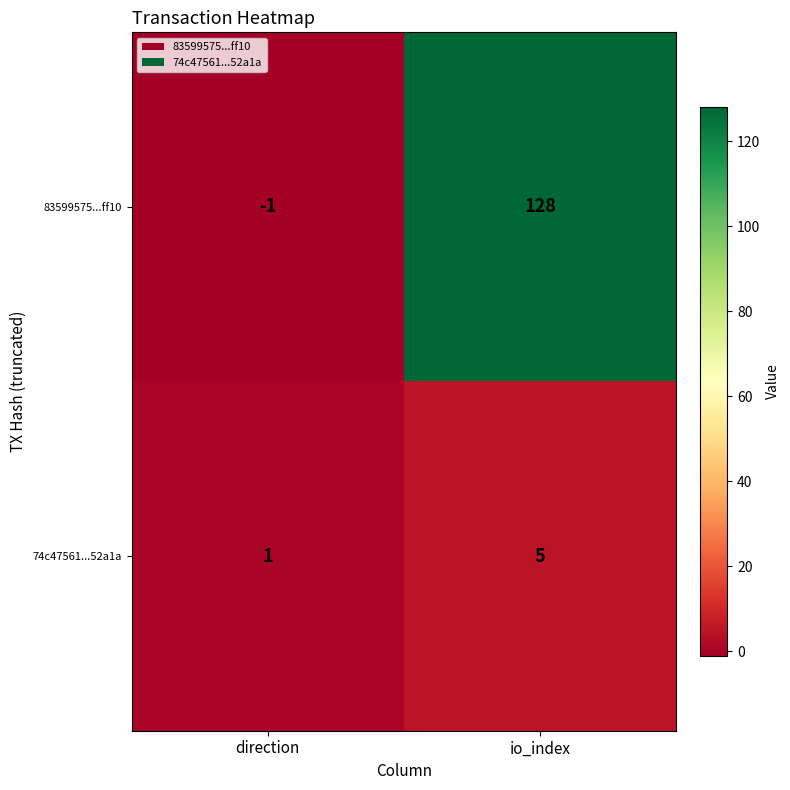

What is the difference between the maximum and minimum values in the 83599575...ff10 series?

129